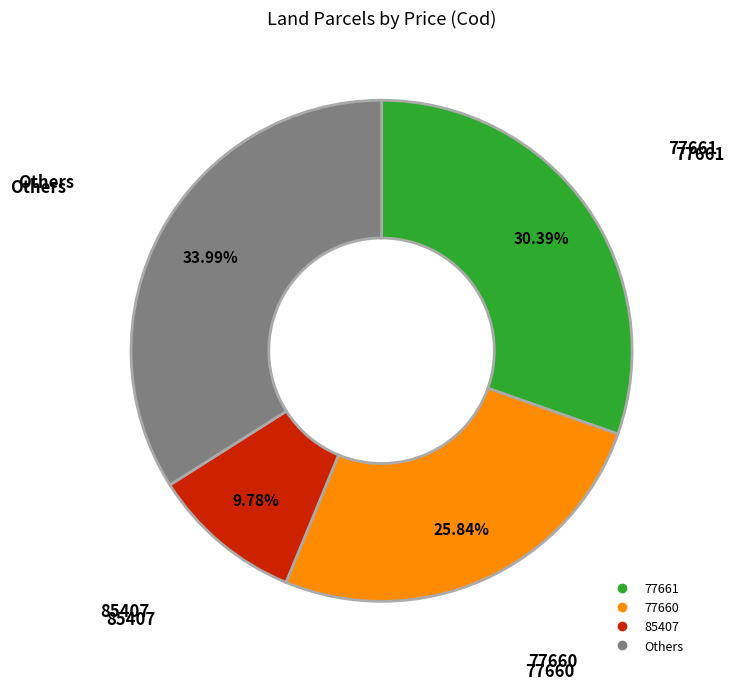

Does any single category account for the majority?

No